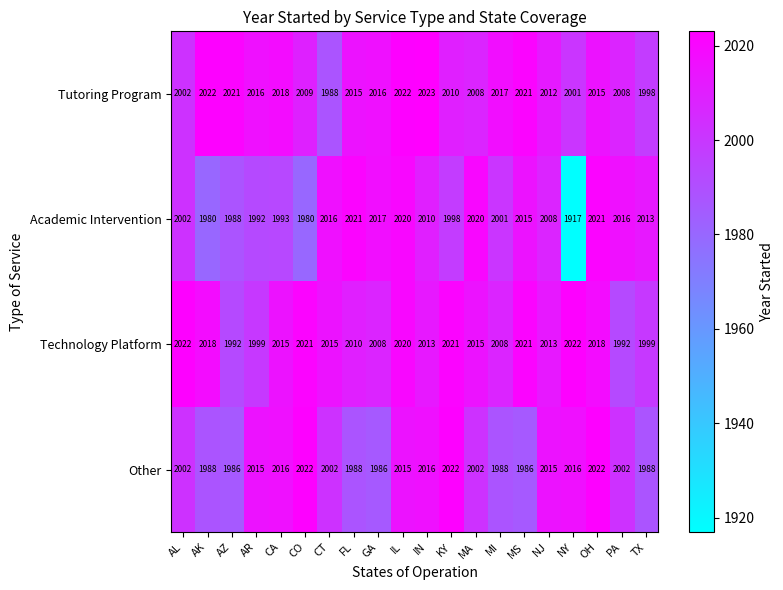

How many series are shown in this chart?

4